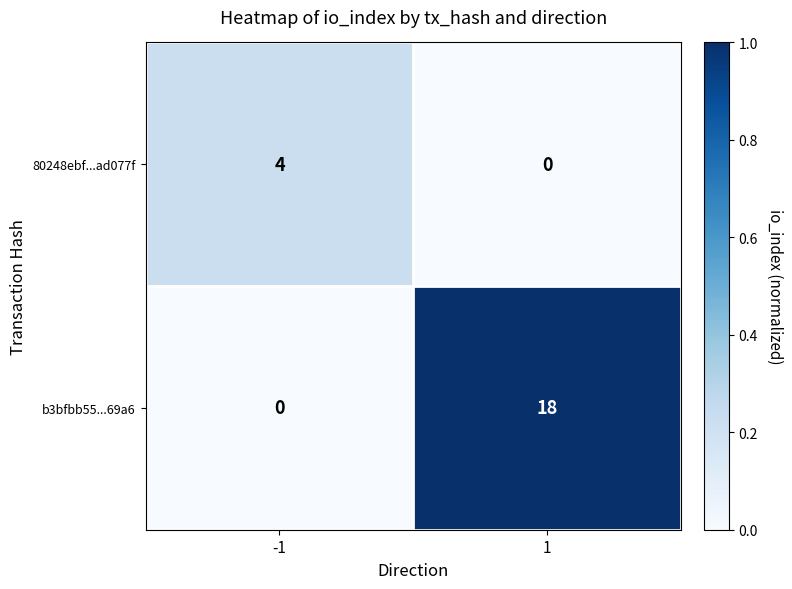

List the series in order of their overall mean, highest first.

b3bfbb55...69a6, 80248ebf...ad077f